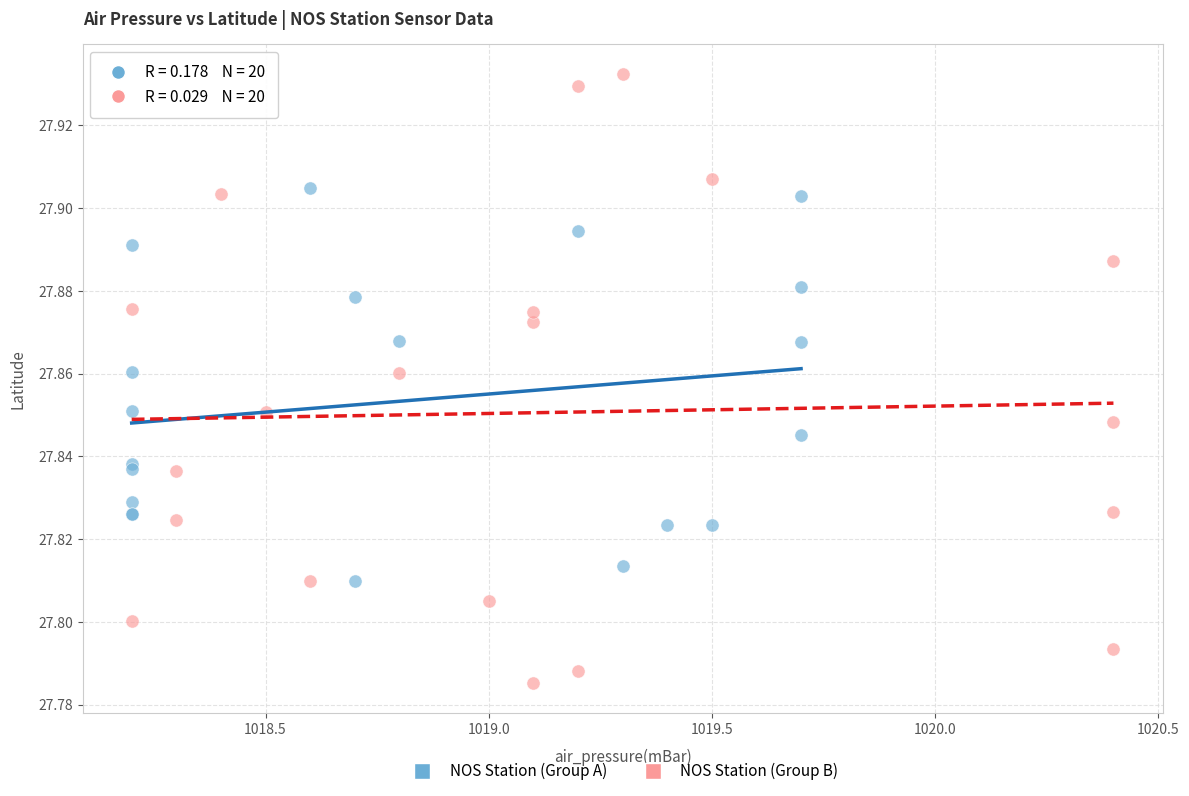

Which series contains the highest Y value?

NOS Station (Group B)